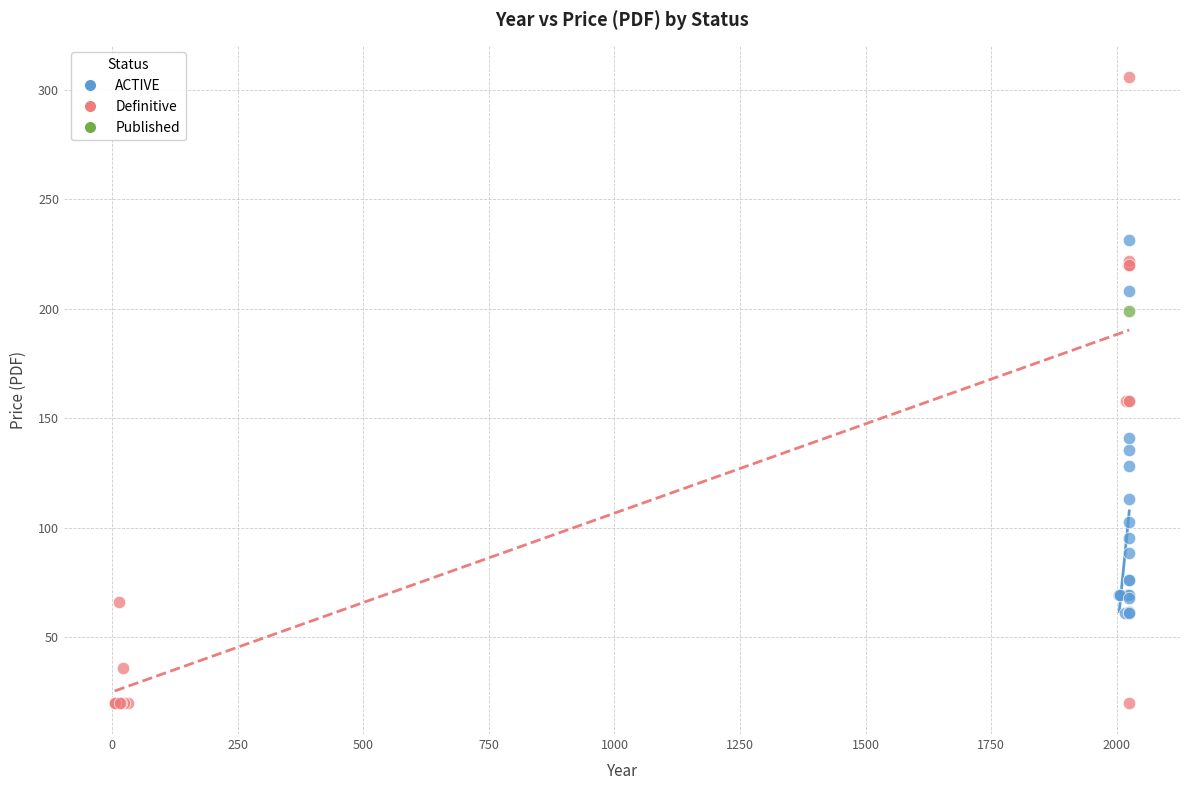

What are all the series names shown in the legend?

ACTIVE, Definitive, Published